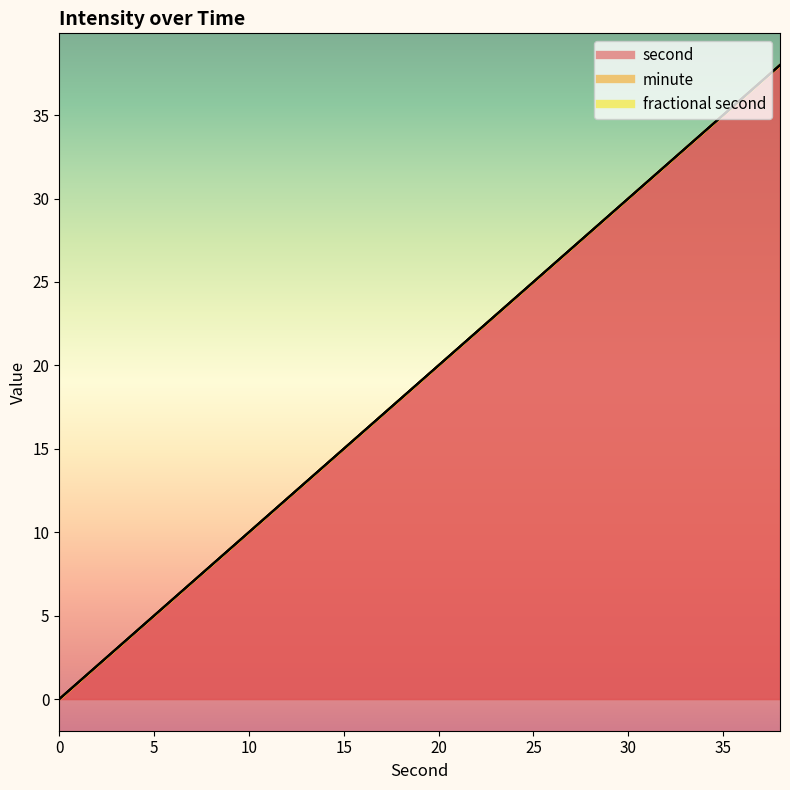

Which series has the largest total across all categories?

second